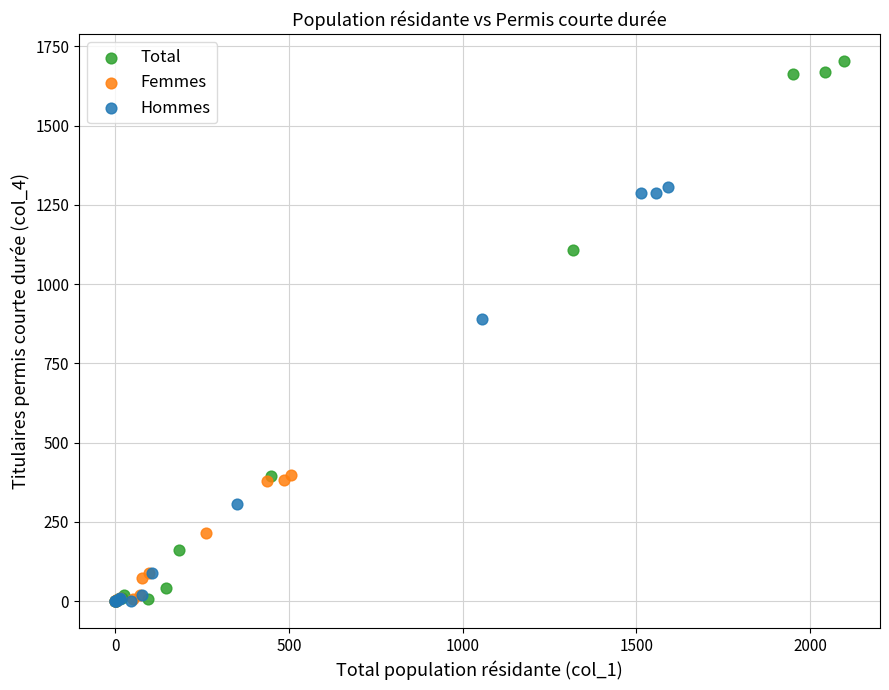

Which series contains the highest Y value?

Total